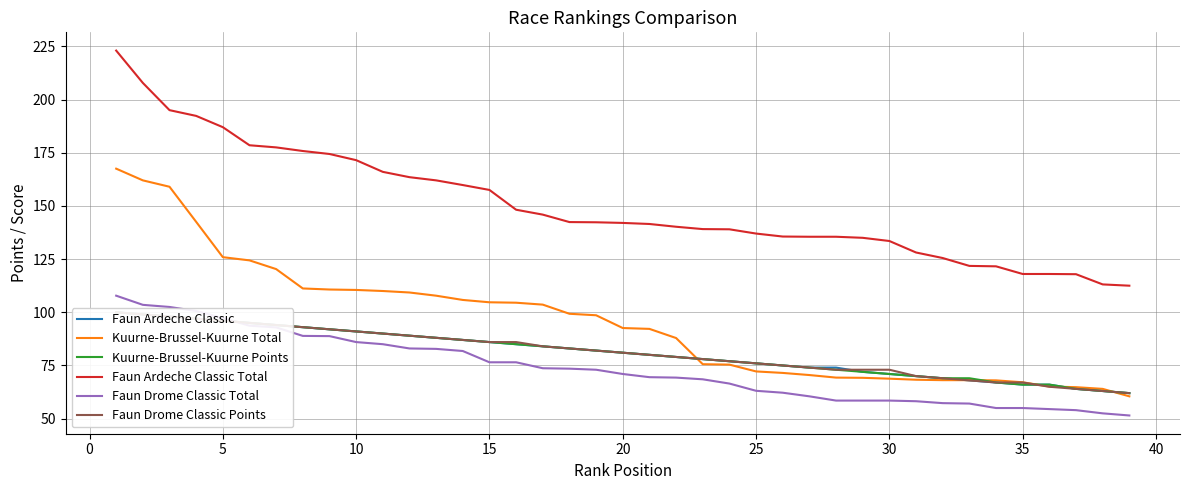

True or false: Faun Ardeche Classic Total and Kuurne-Brussel-Kuurne Total cross at least once.

False